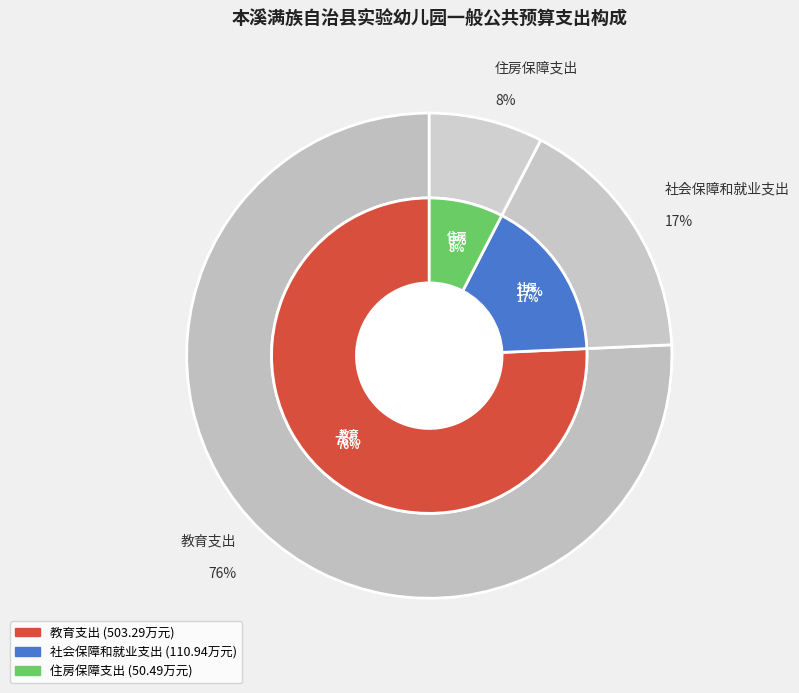

How many segments does this pie chart have?

3